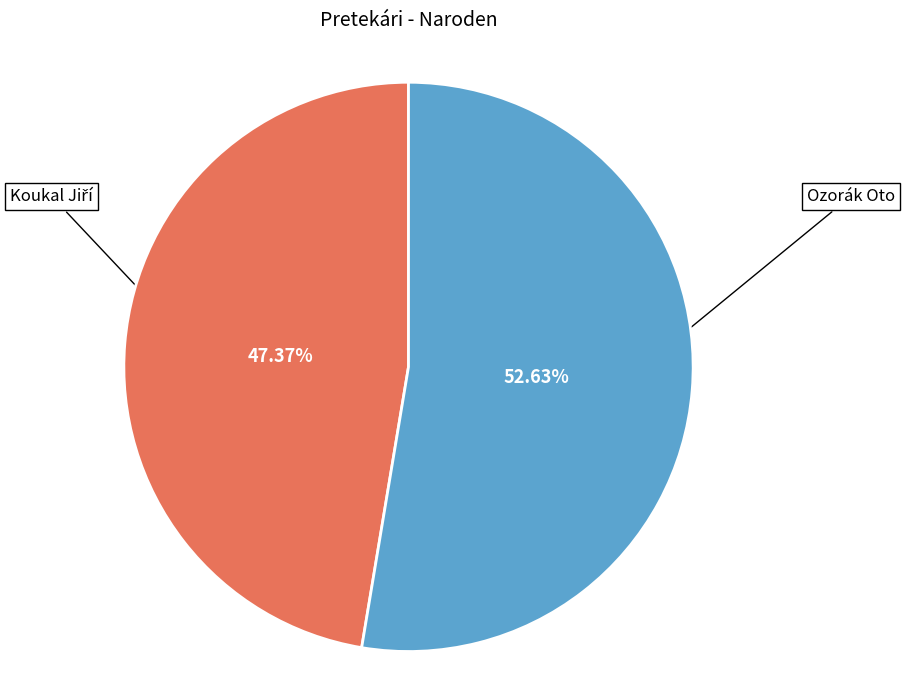

What is the largest slice in the pie chart?

Ozorák Oto